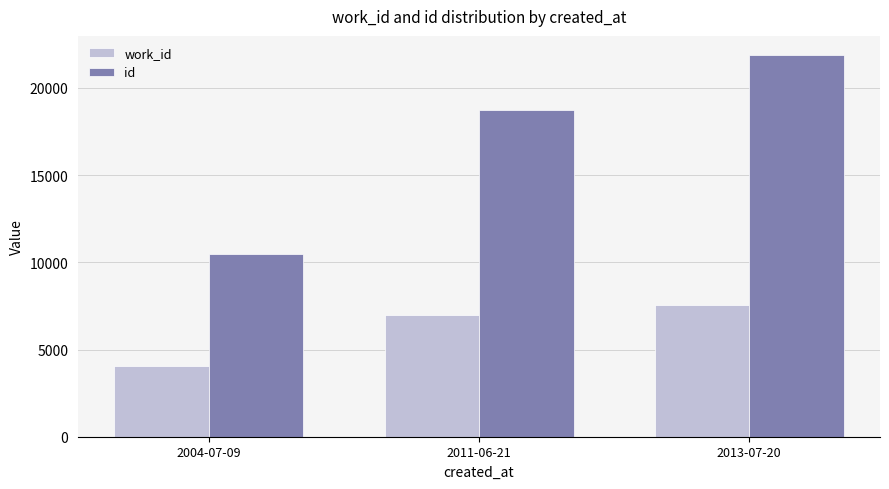

What is the maximum value shown in the chart?

21891